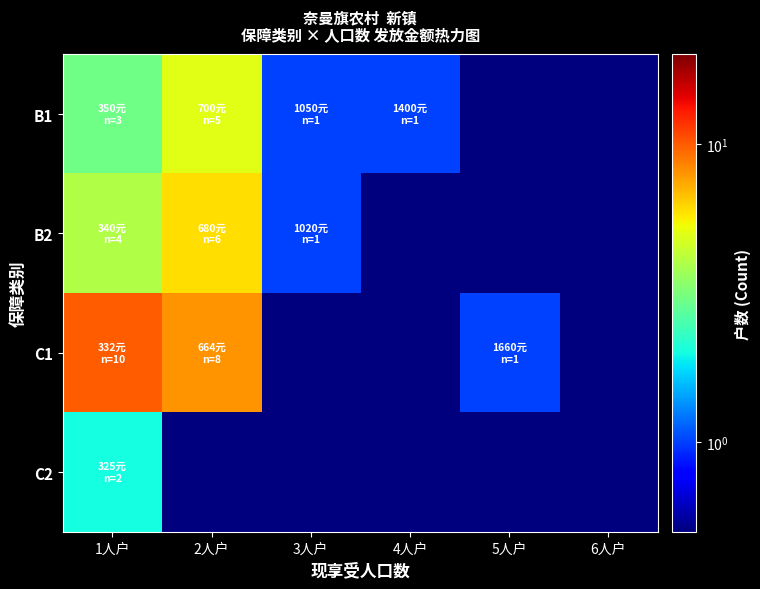

Reading right to left, transcribe all the data shown in this chart.

B1: 6人户=0.5	5人户=0.5	4人户=1.0	3人户=1.0	2人户=5.0	1人户=3.0
B2: 6人户=0.5	5人户=0.5	4人户=0.5	3人户=1.0	2人户=6.0	1人户=4.0
C1: 6人户=0.5	5人户=1.0	4人户=0.5	3人户=0.5	2人户=8.0	1人户=10.0
C2: 6人户=0.5	5人户=0.5	4人户=0.5	3人户=0.5	2人户=0.5	1人户=2.0